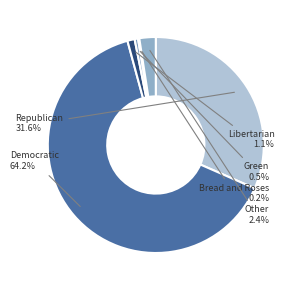

Which slice is the smallest?

Bread and Roses